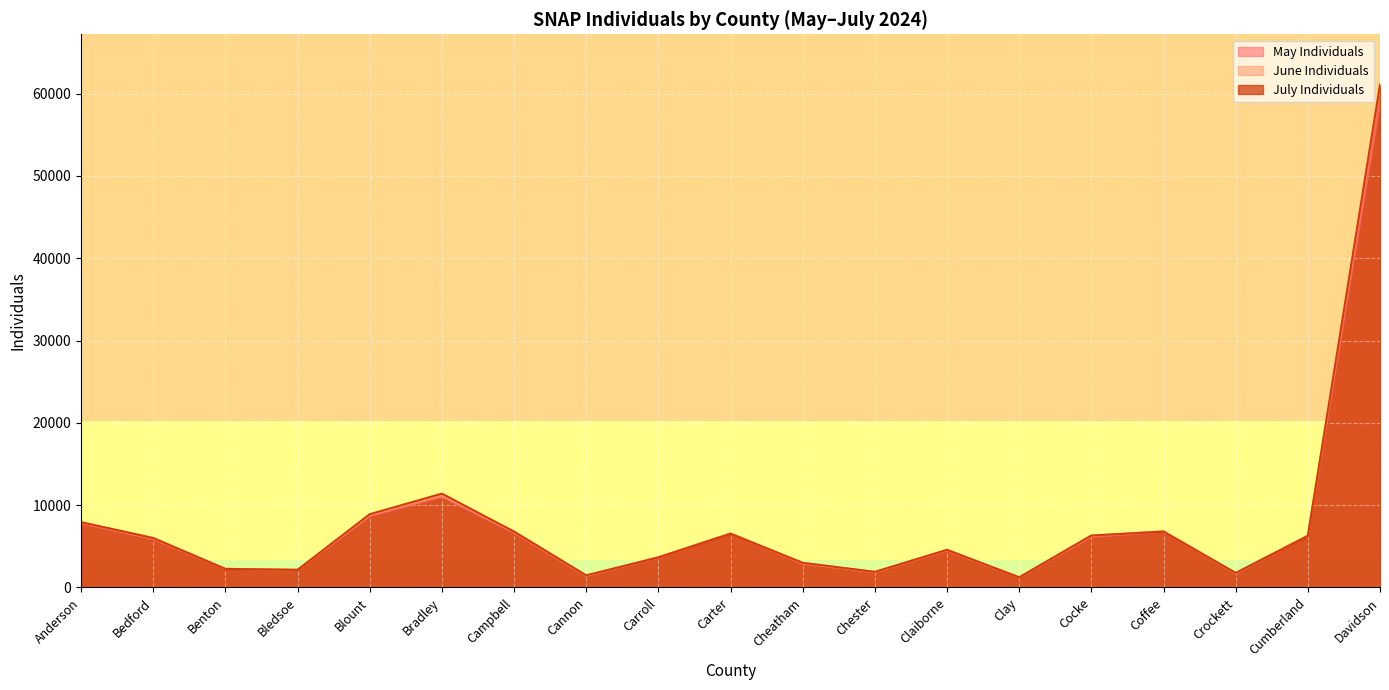

Rank the series by their average value, from lowest to highest.

May Individuals, June Individuals, July Individuals